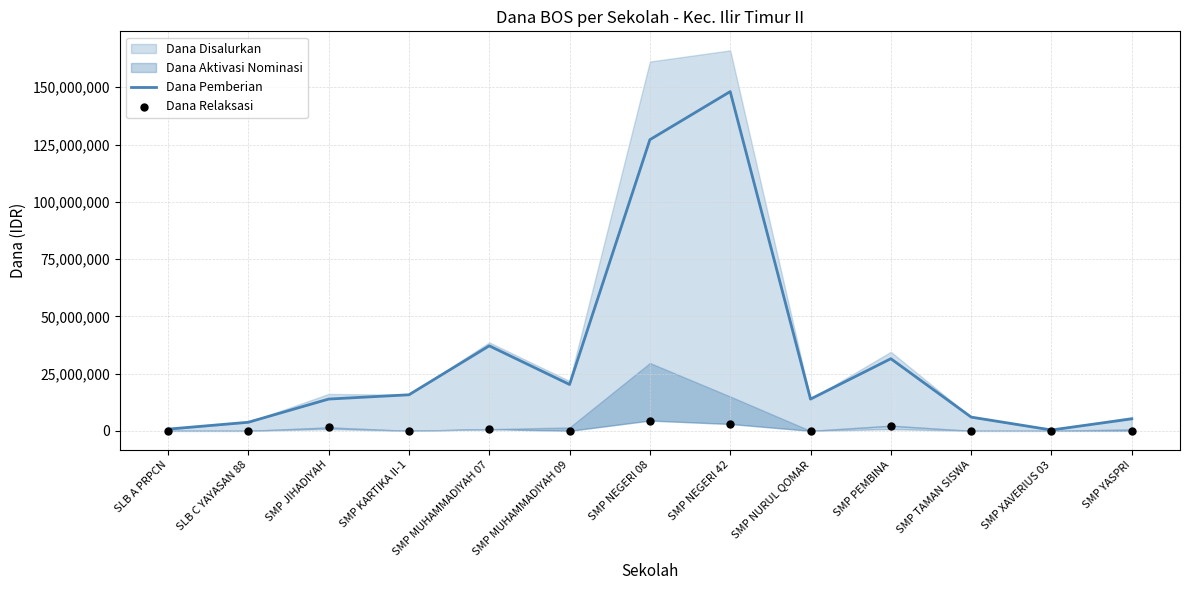

The value of Dana Pemberian at SMP NEGERI 08 is 127125000. True or false?

True